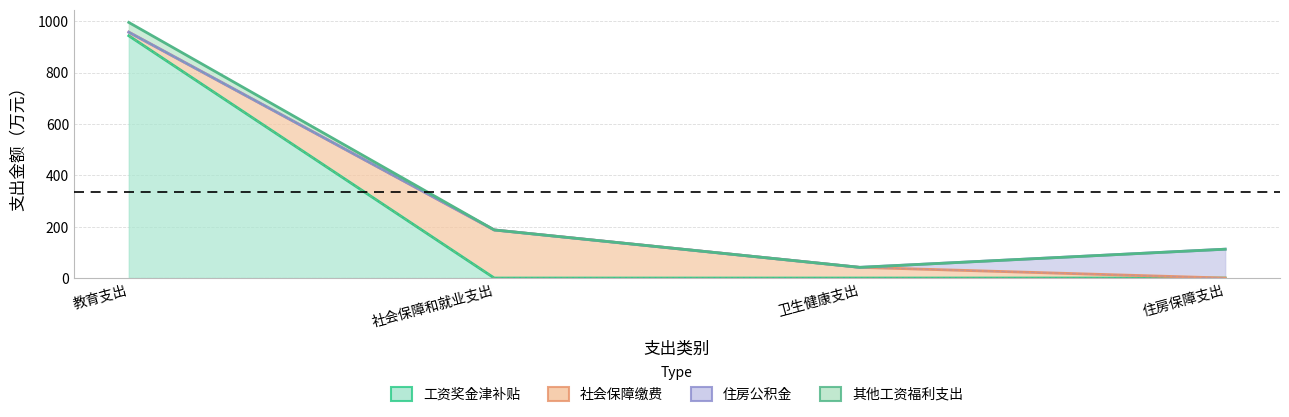

True or false: 其他工资福利支出 has more than 2 points higher than both neighbors.

False